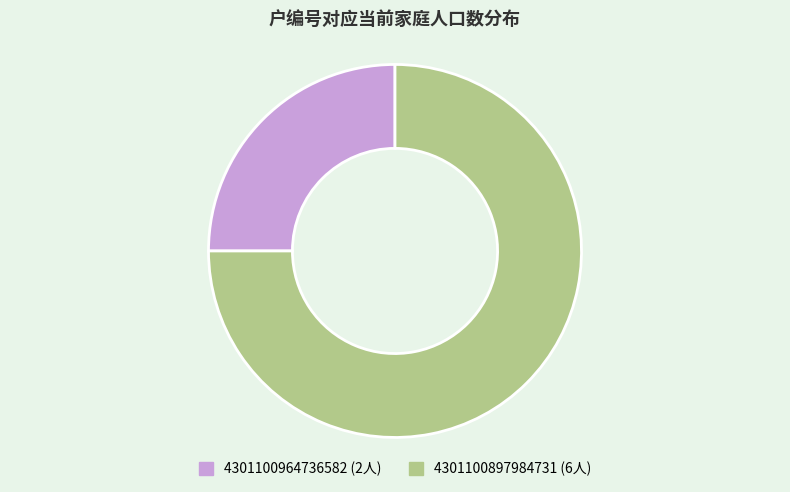

Rank the categories by value from highest to lowest.

4301100897984731, 4301100964736582